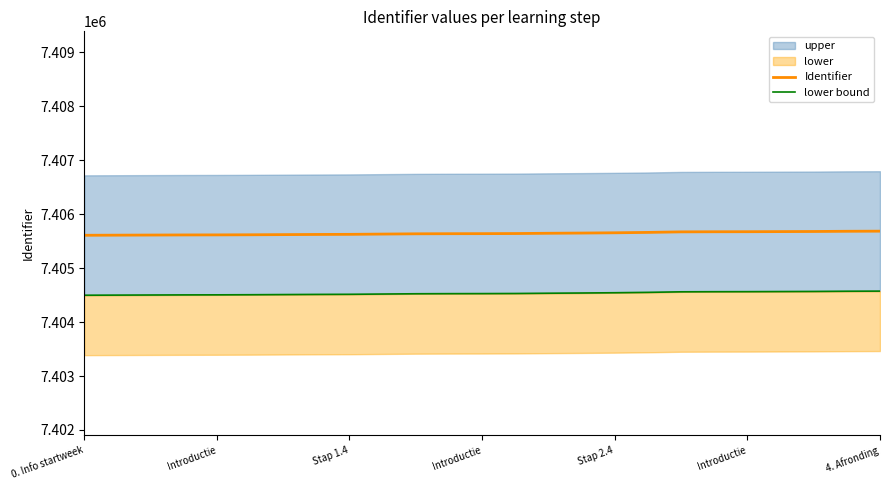

True or false: lower bound and Identifier intersect in this chart.

False